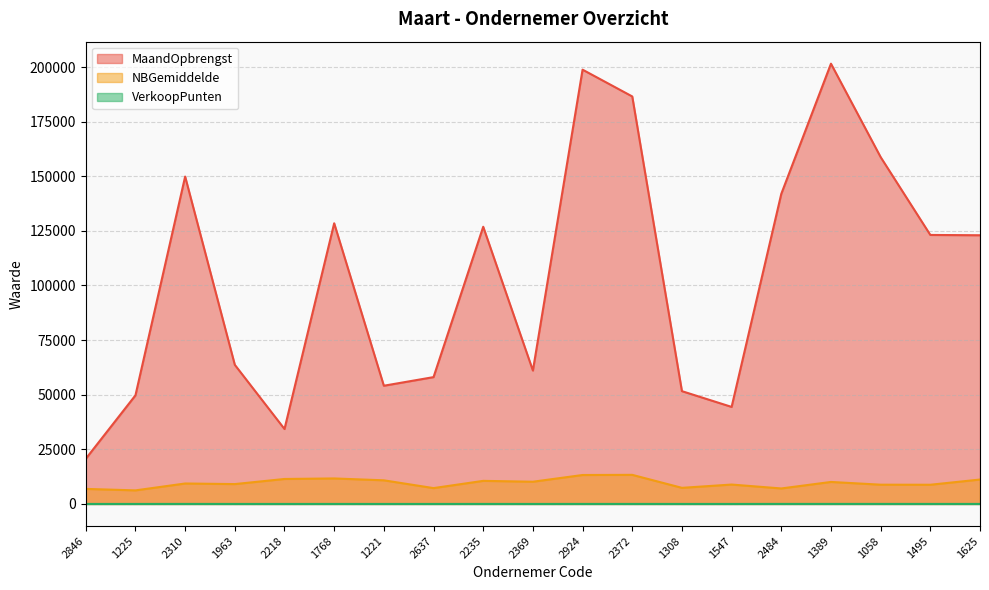

True or false: MaandOpbrengst and NBGemiddelde cross at least once.

False